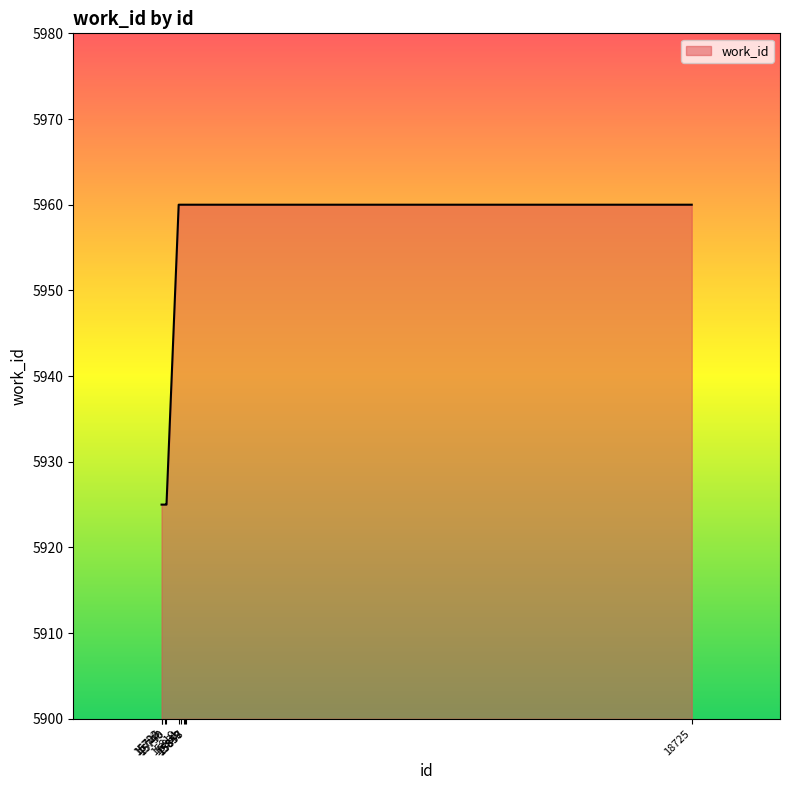

What is the maximum value shown in the chart?

5960